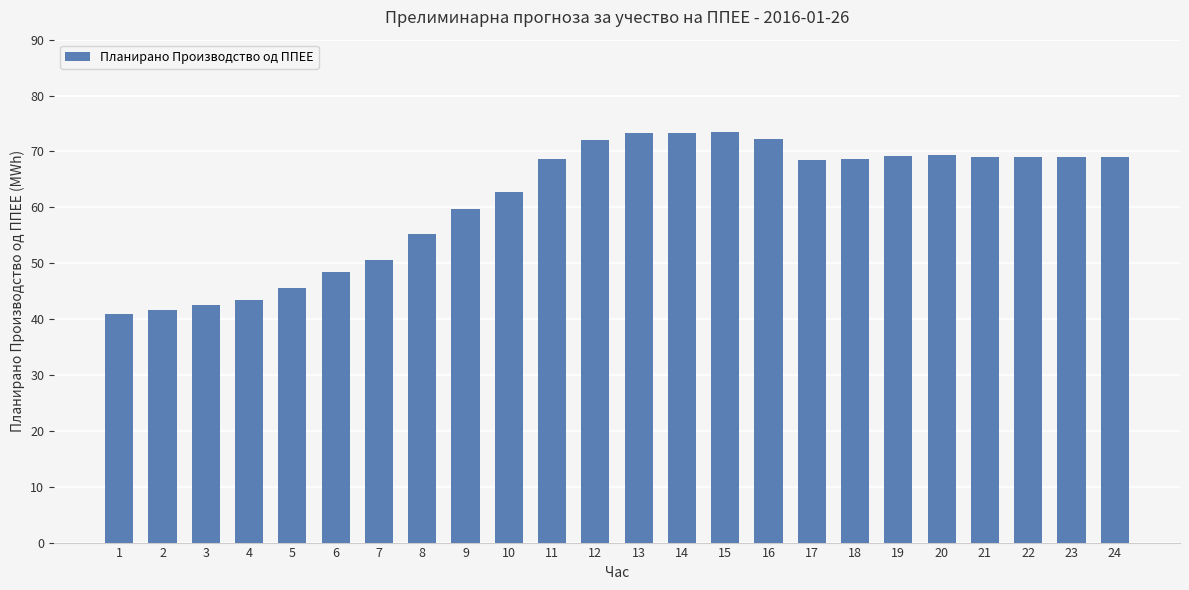

How many series are shown in this chart?

1